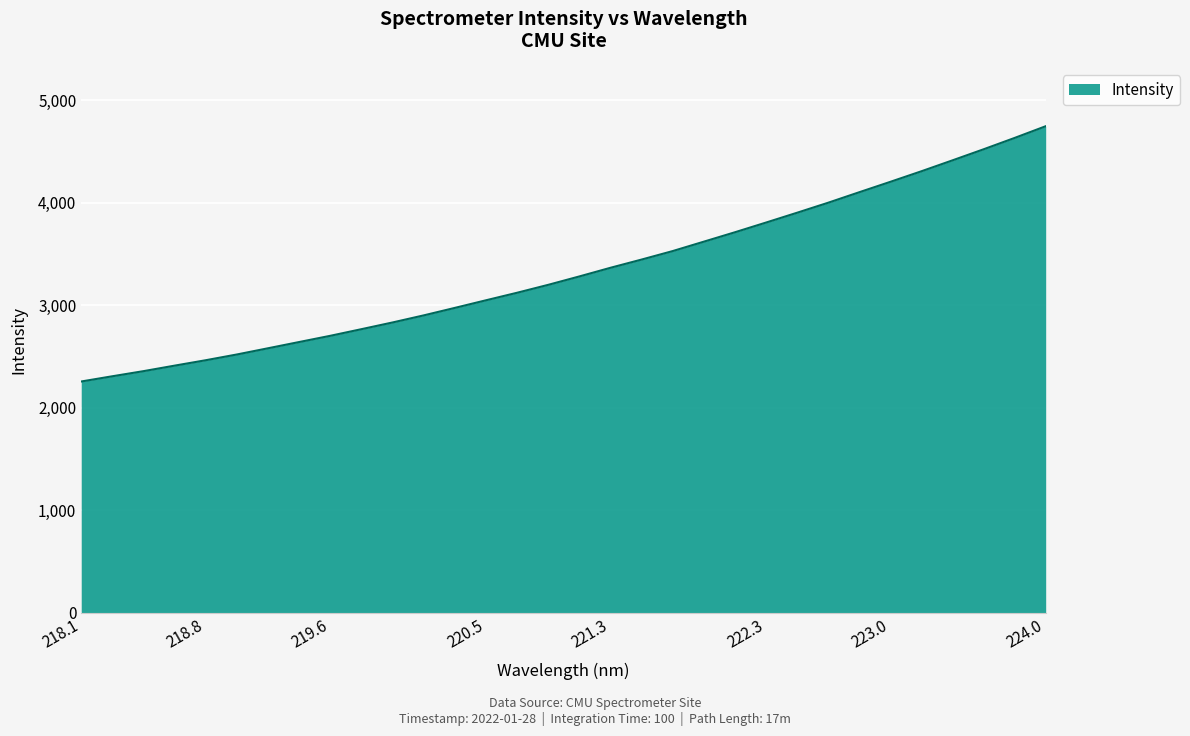

What is the difference between the maximum and minimum values?

2489.7